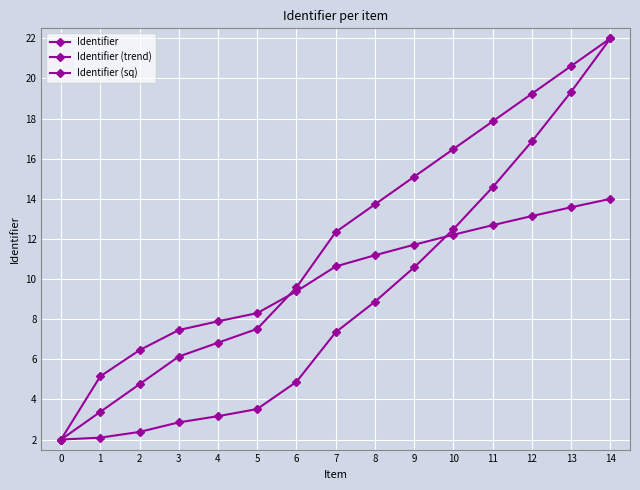

How many lines are shown in the chart?

3